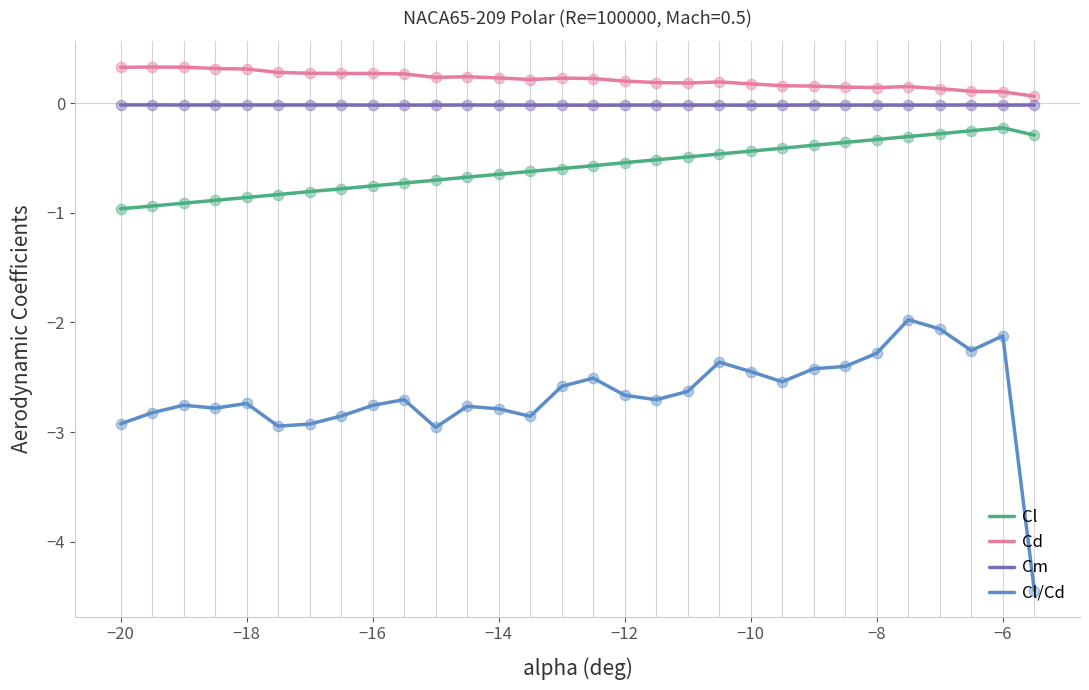

Which series has the largest total across all categories?

Cd